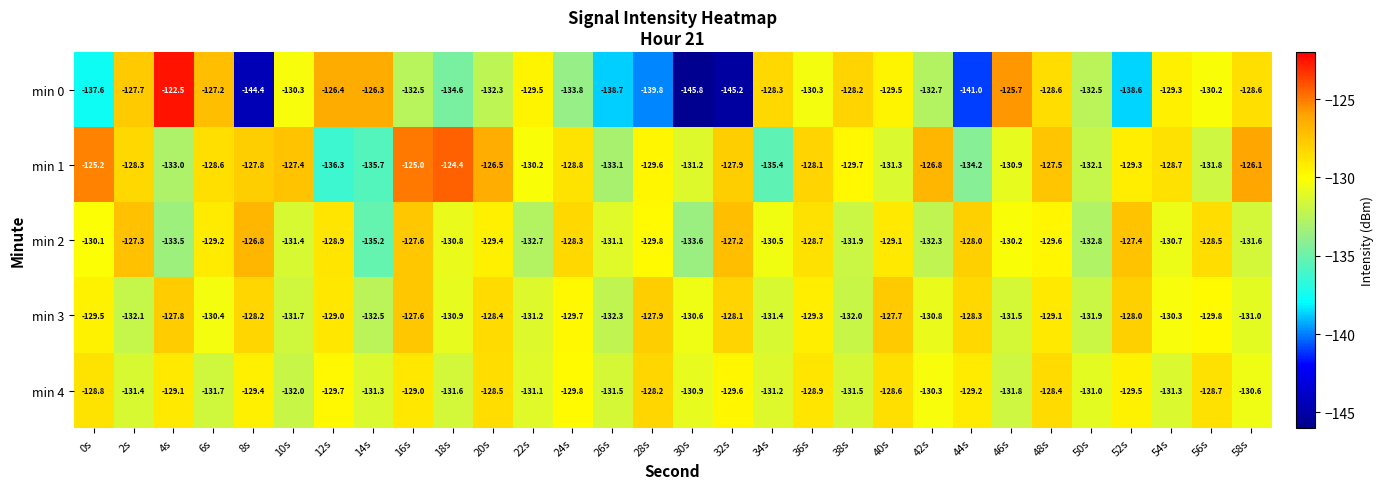

What is the difference between the maximum and minimum values in the min 1 series?

11.9